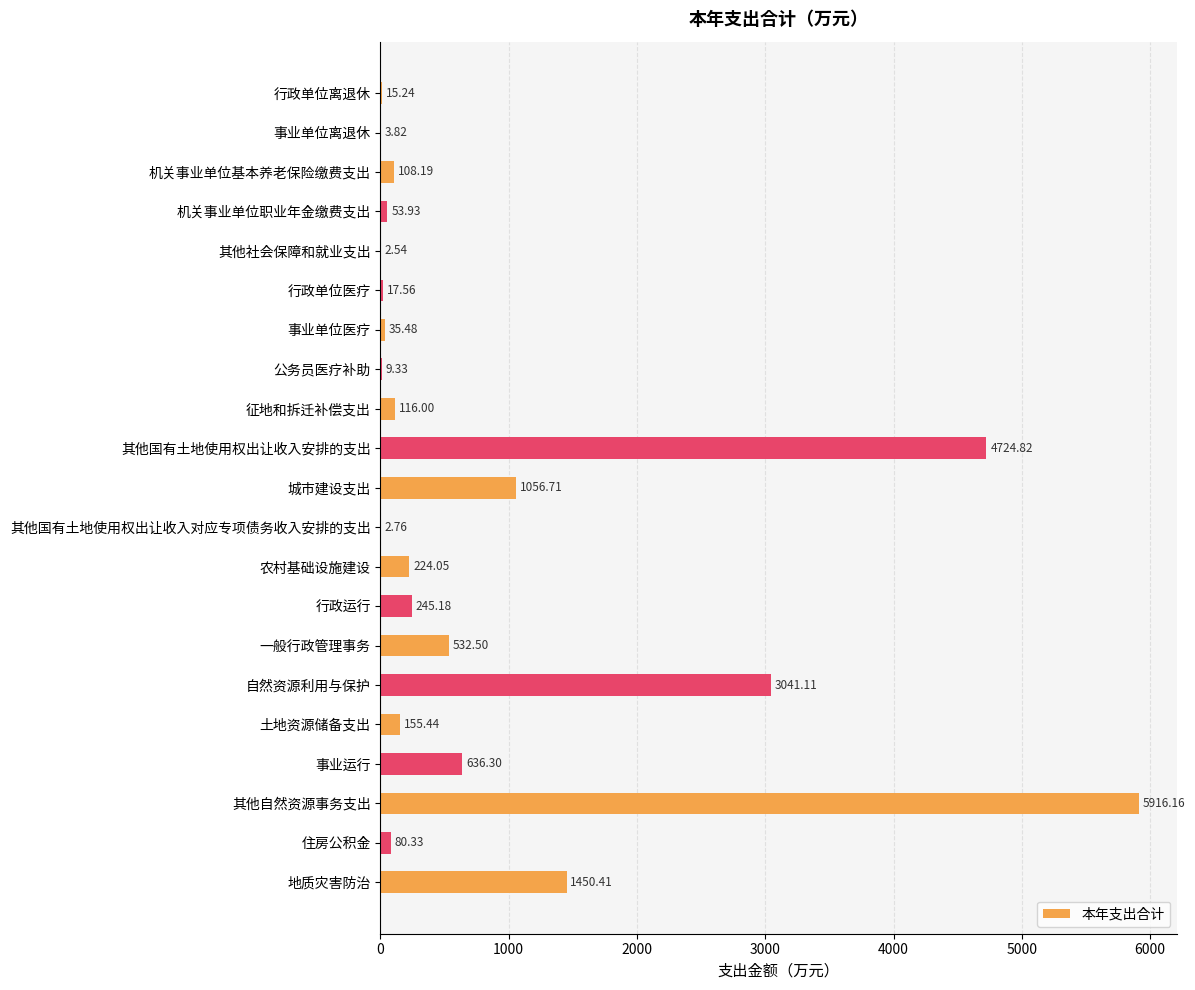

Which category has the highest value across all series?

其他自然资源事务支出